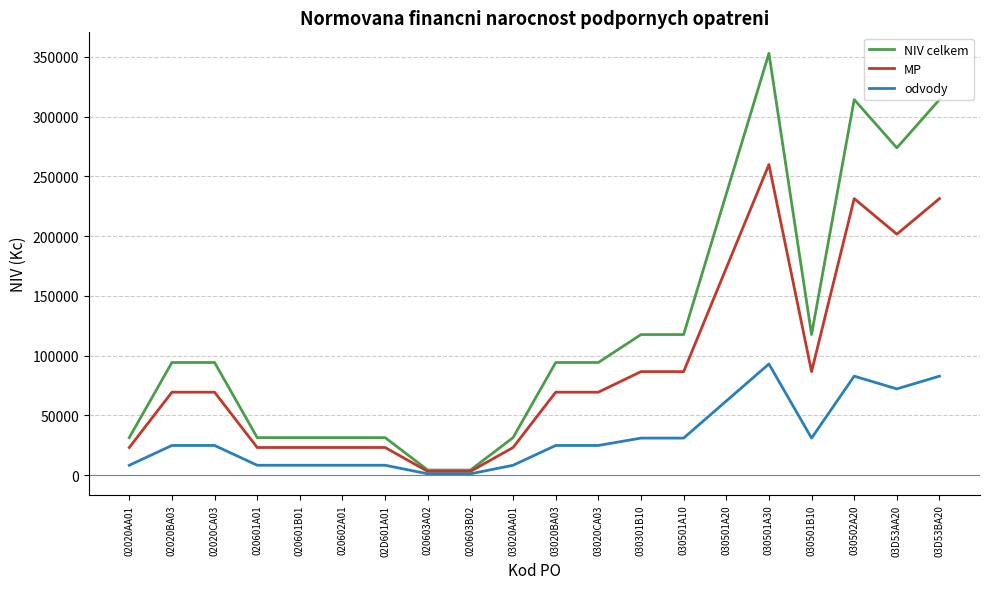

What is the maximum value for odvody?

93020